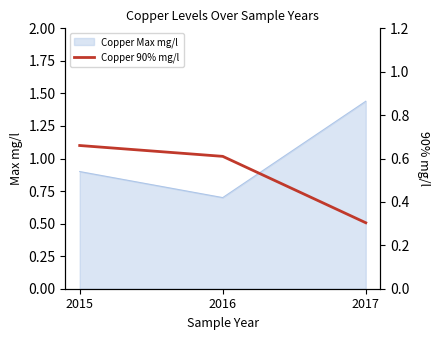

List the labels in order of value, largest first.

2015, 2016, 2017